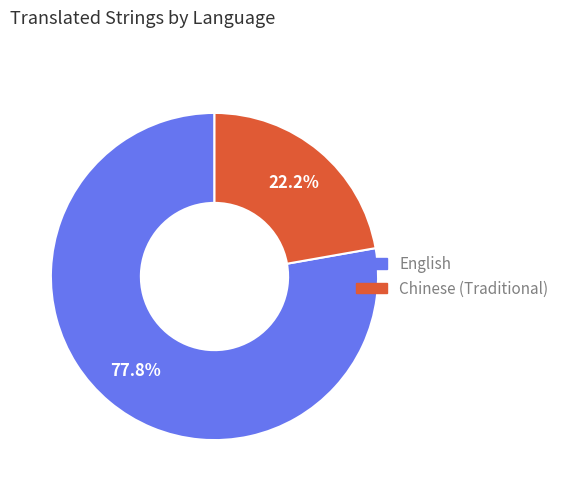

Is the sum of Chinese (Traditional) and English greater than half?

Yes